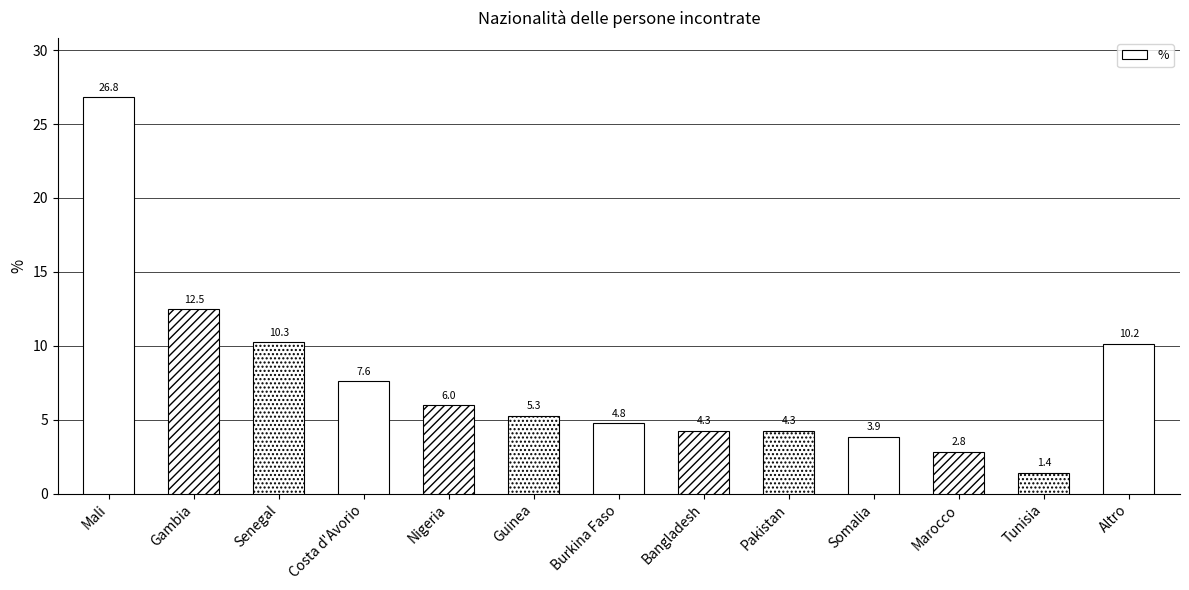

What is the value of the 2nd bar from the left?

12.5